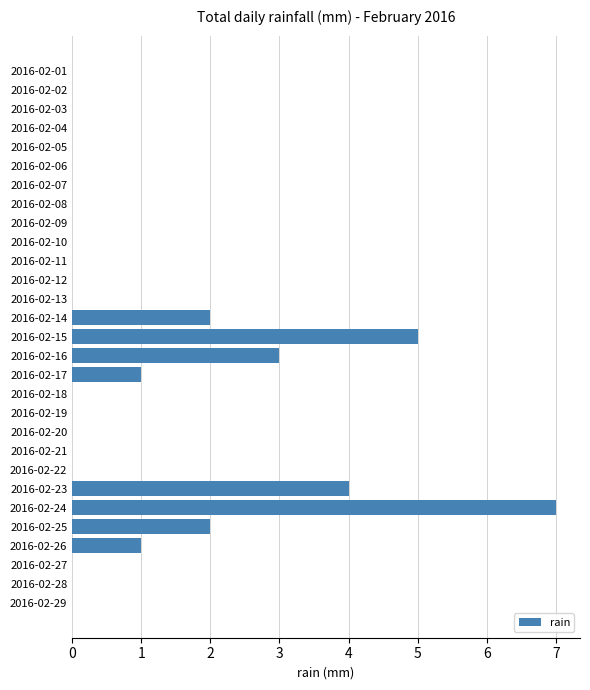

Are the bars horizontal?

Yes